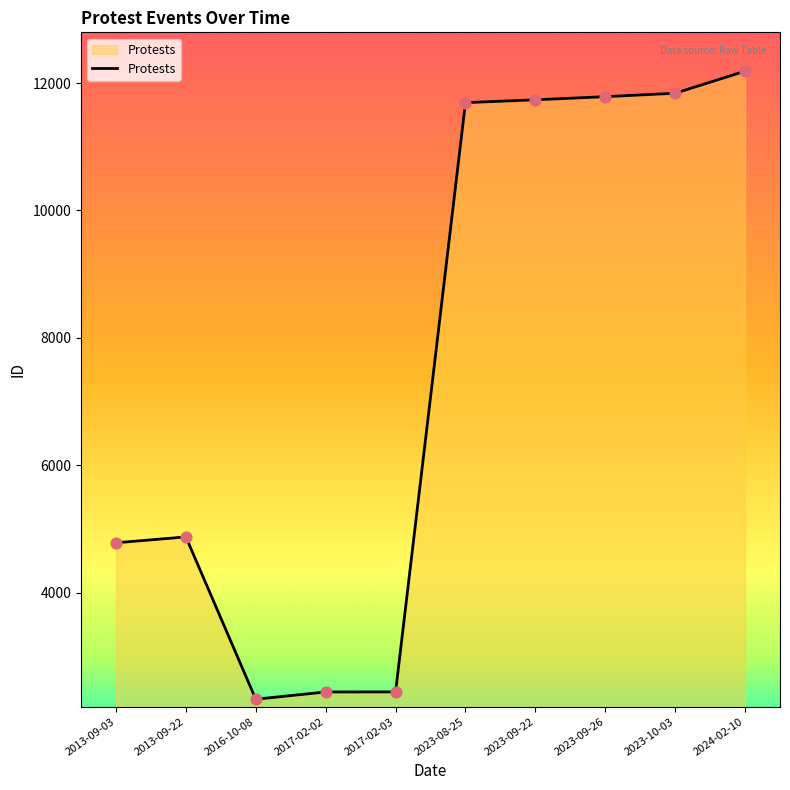

What is the ratio of the value at 2016-10-08 to the value at 2013-09-03?

0.5